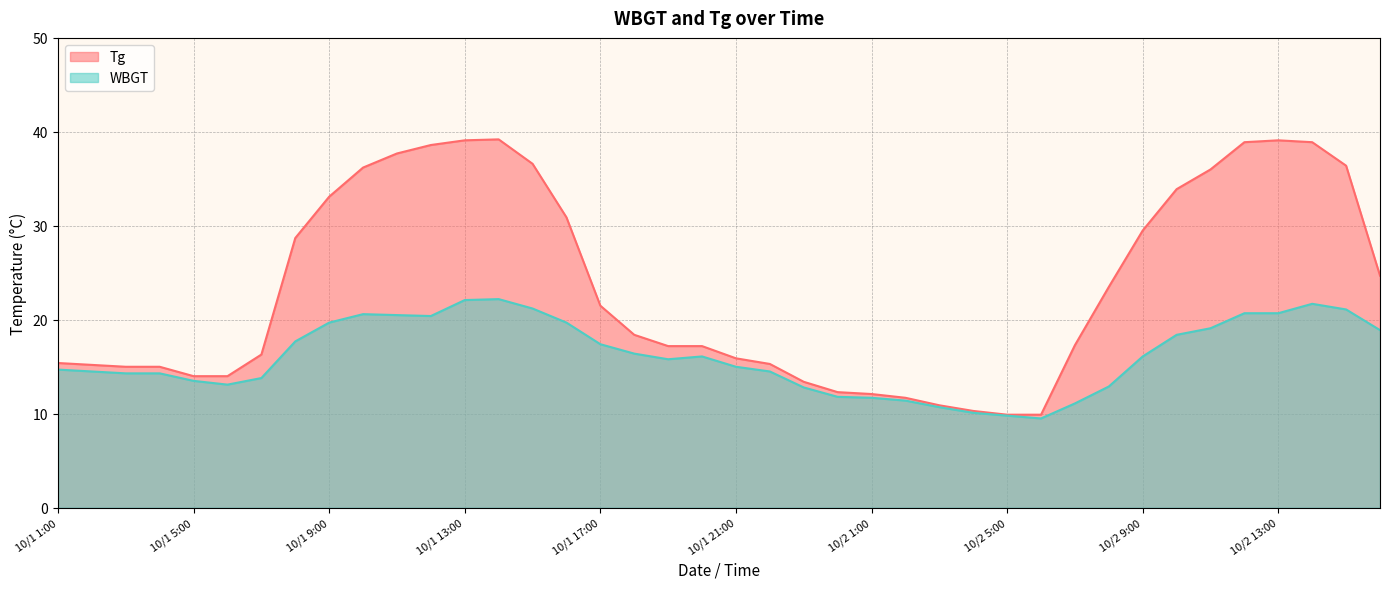

Rank the series by their maximum value, from lowest to highest.

WBGT, Tg